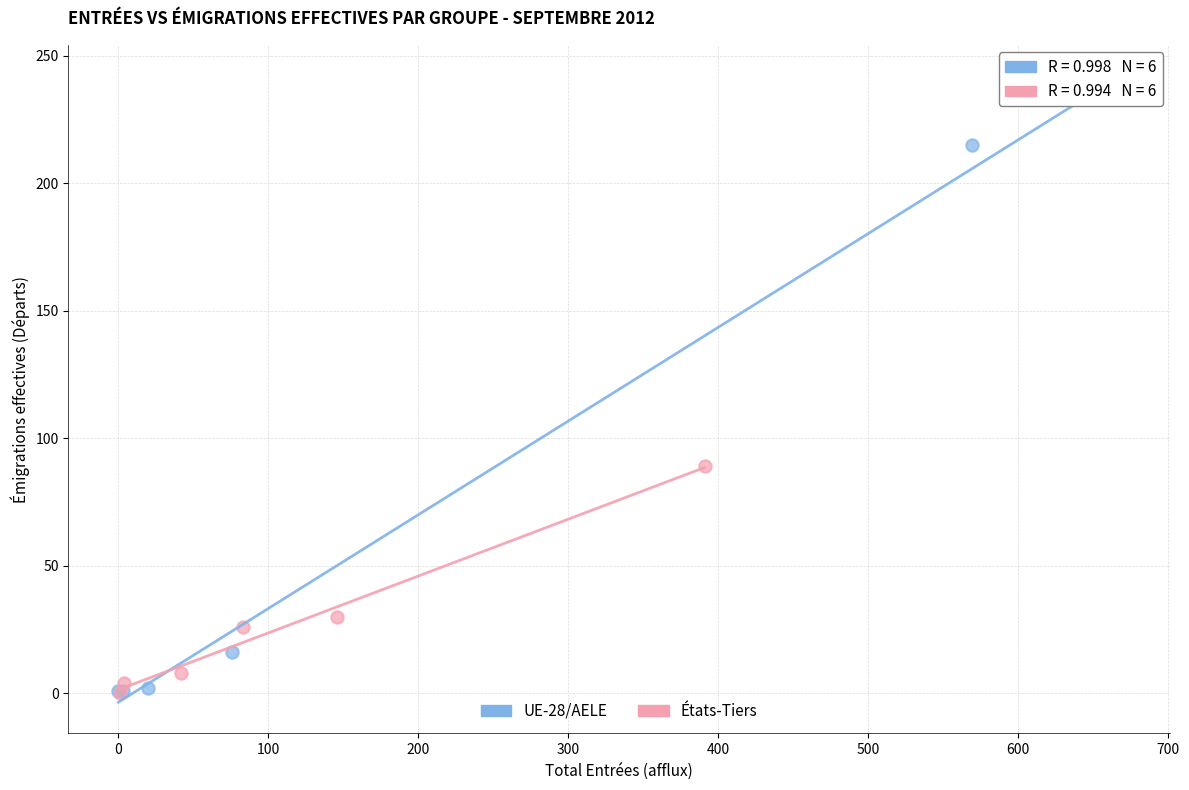

Which series reaches the maximum Y coordinate?

UE-28/AELE